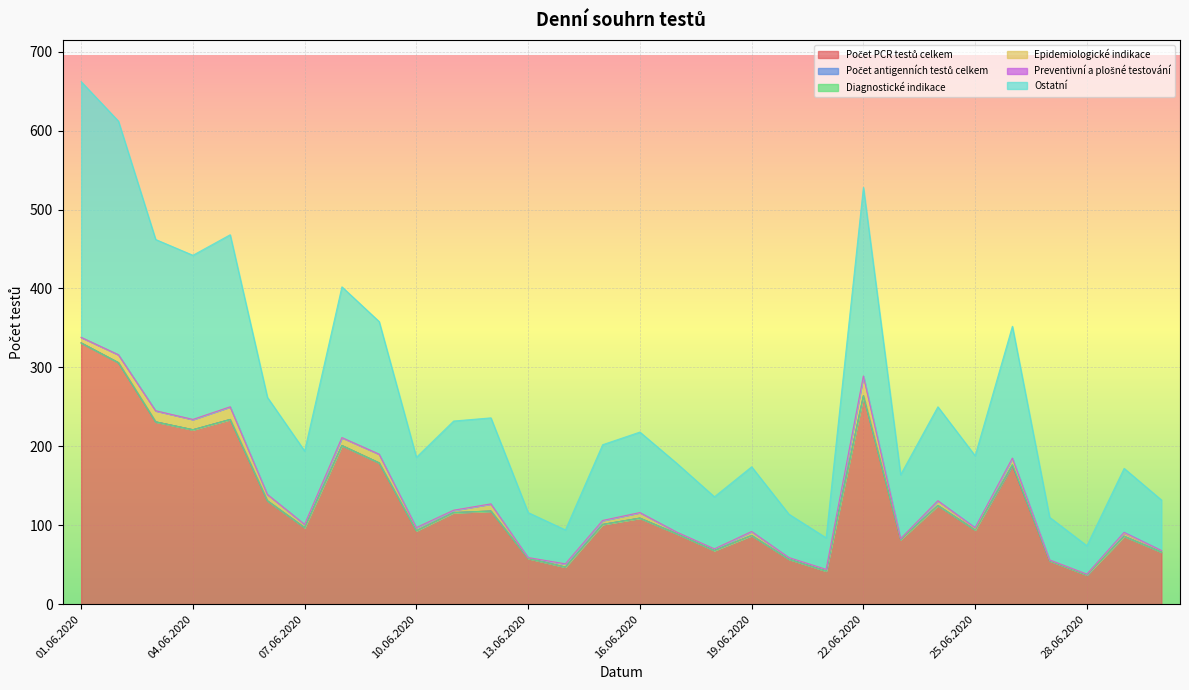

Where do Diagnostické indikace and Preventivní a plošné testování first cross each other?

25.06.2020 and 26.06.2020